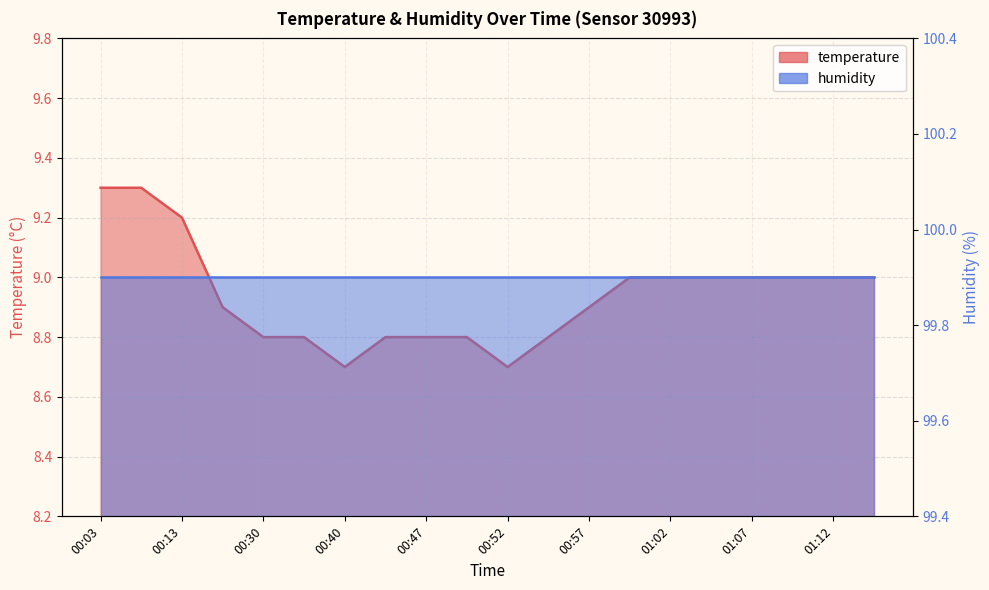

Between 00:47 and 15, which series saw the biggest shift?

temperature